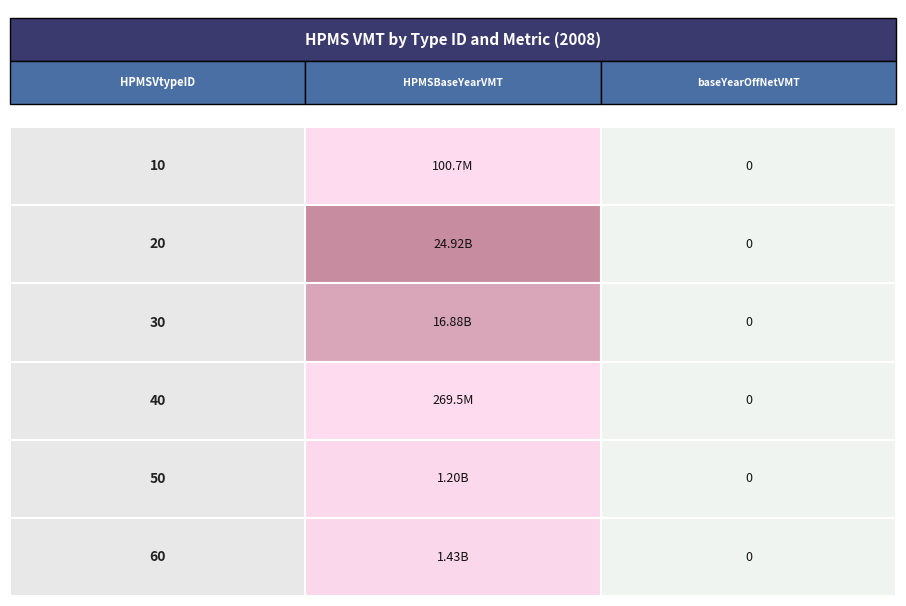

The value of 60 at 1 is 0.0. True or false?

True